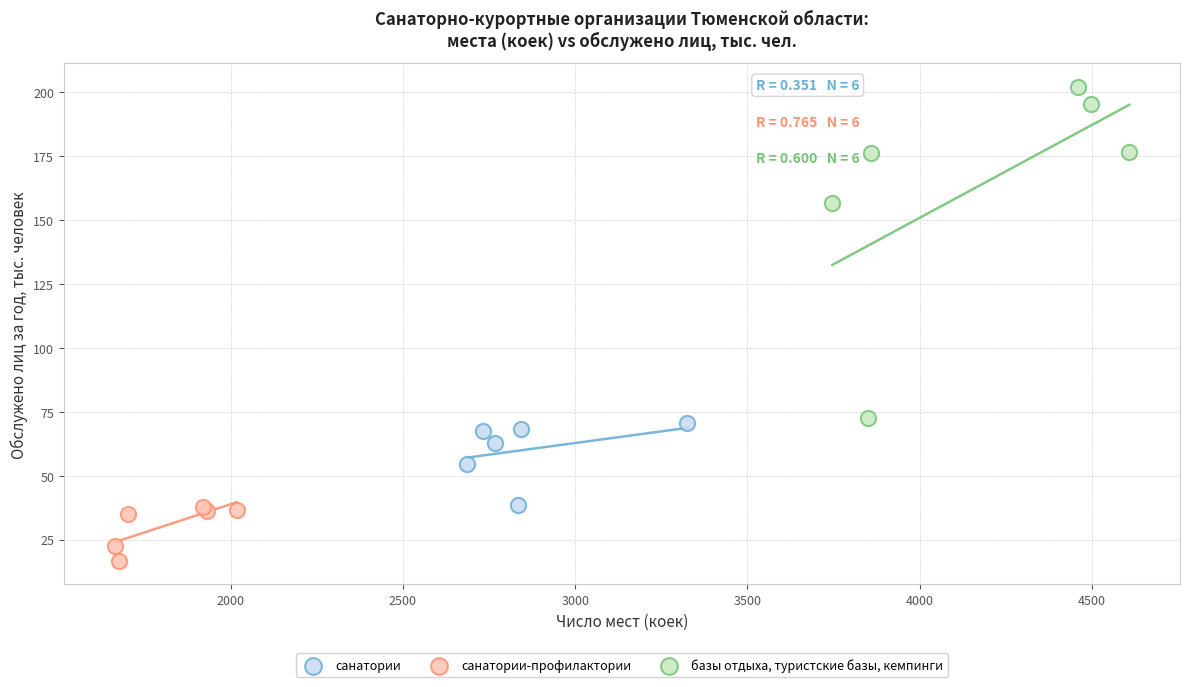

Which series contains the highest Y value?

базы отдыха, туристские базы, кемпинги